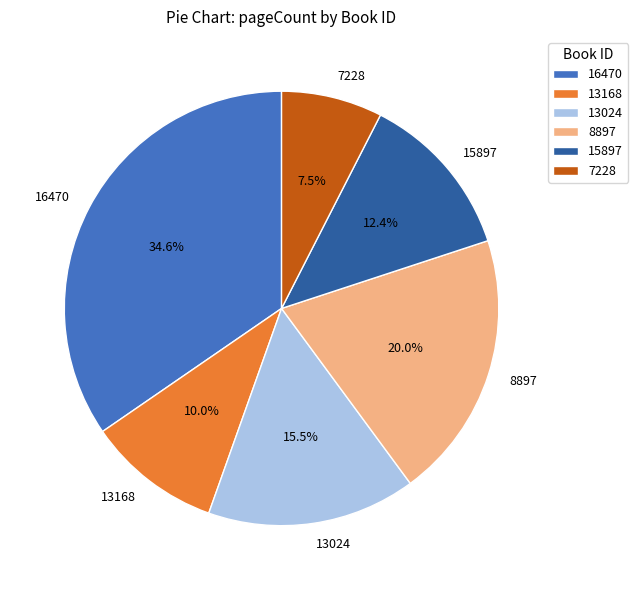

True or false: 15897 accounts for 20% of the total.

False